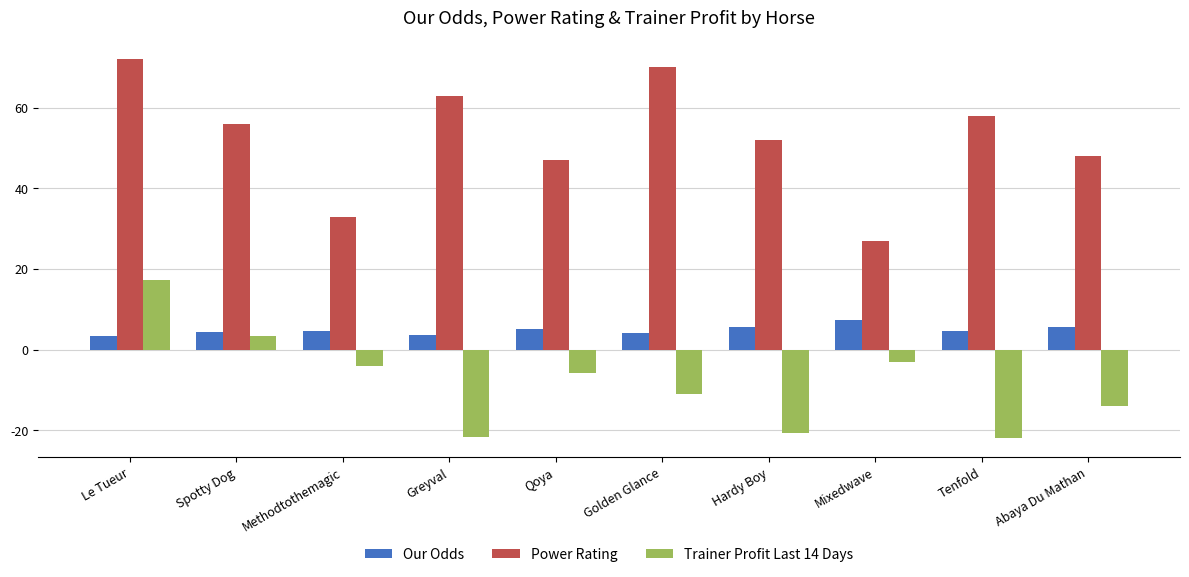

How many data points in Trainer Profit Last 14 Days are less than -5?

6